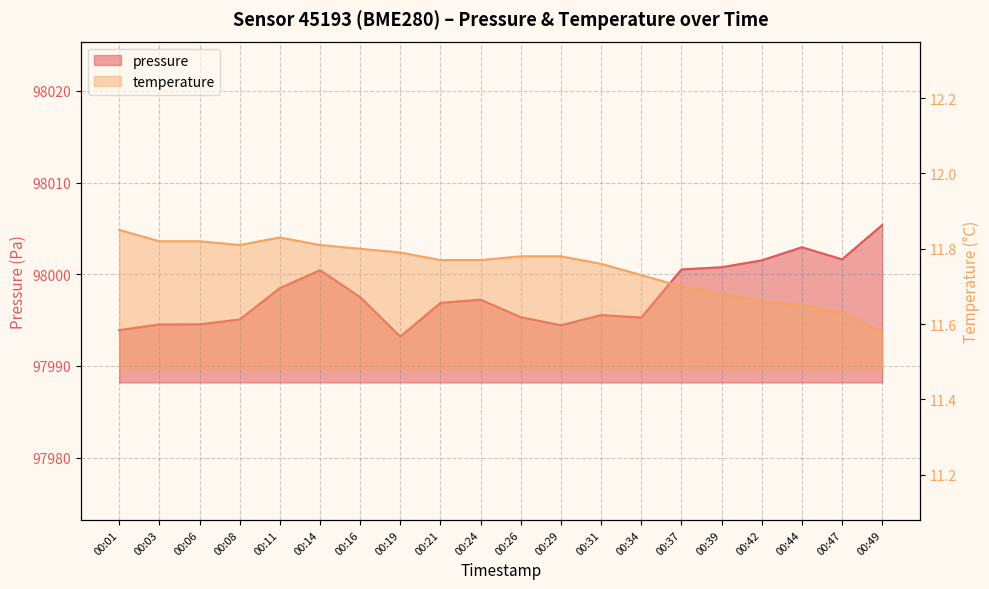

What is the highest value of the temperature series?

11.8